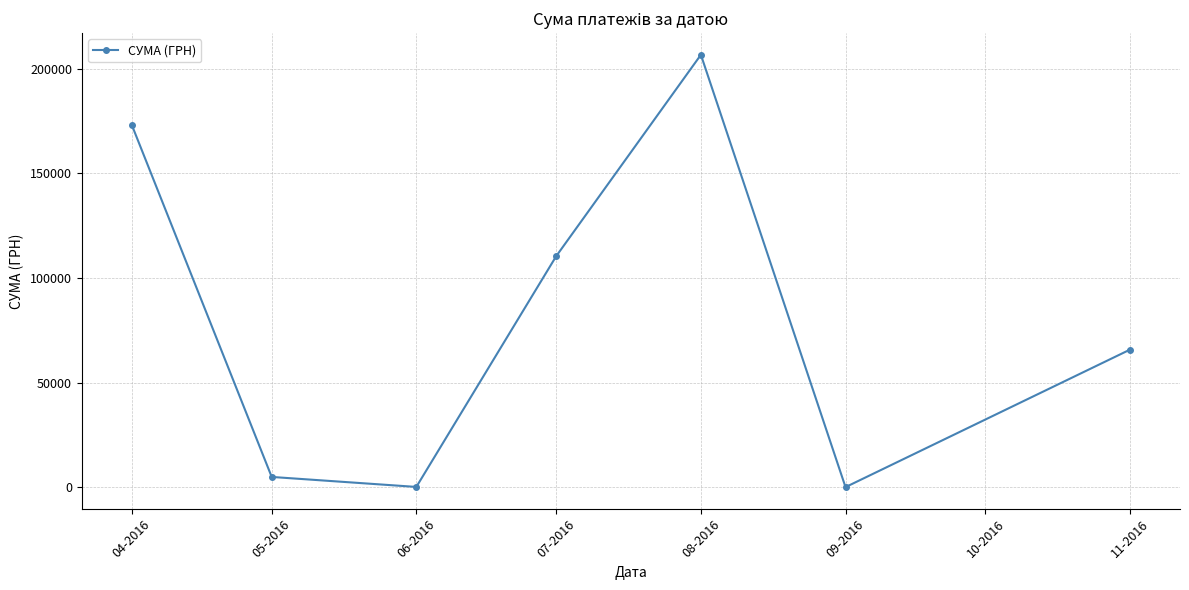

How many distinct data groups are displayed?

1